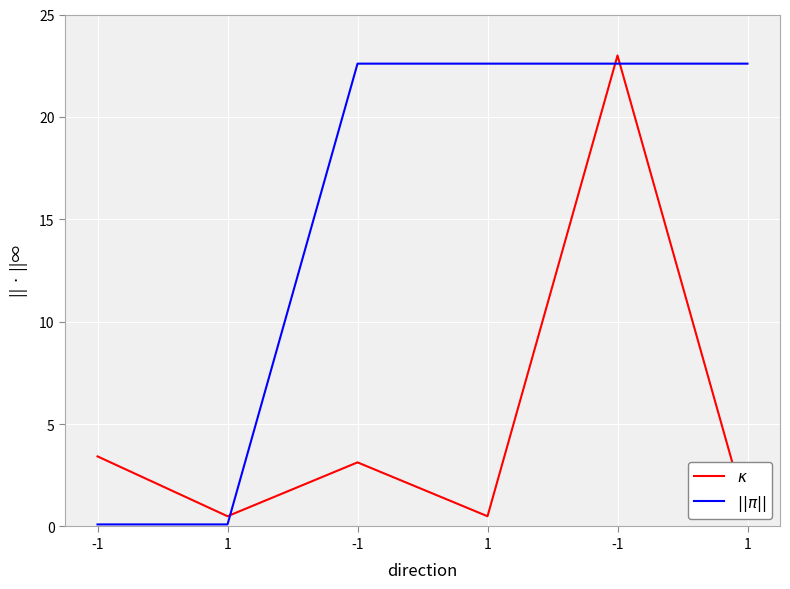

Reading left to right, transcribe all the data shown in this chart.

$\kappa$: -1=3.4	1=0.5	-1=3.1	1=0.5	-1=23.0	1=0.5
$||\pi||$: -1=0.1	1=0.1	-1=22.6	1=22.6	-1=22.6	1=22.6